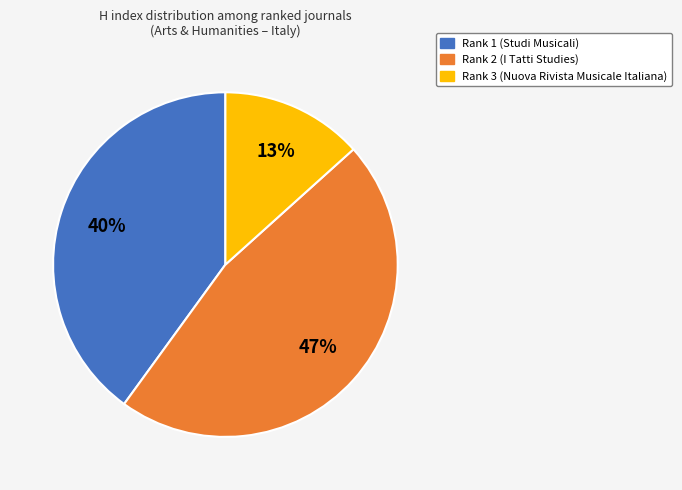

To the nearest percent, what is the combined percentage of Rank 3 (Nuova Rivista Musicale Italiana) and Rank 2 (I Tatti Studies)?

60%